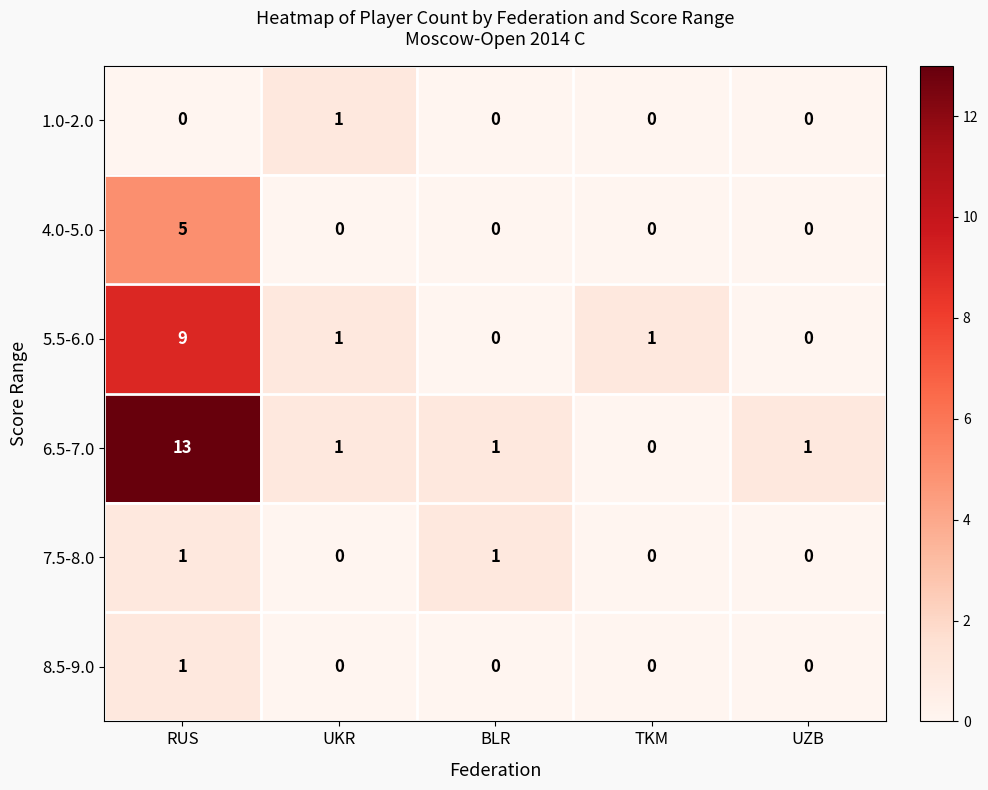

At how many categories does at least one series exceed 9?

1